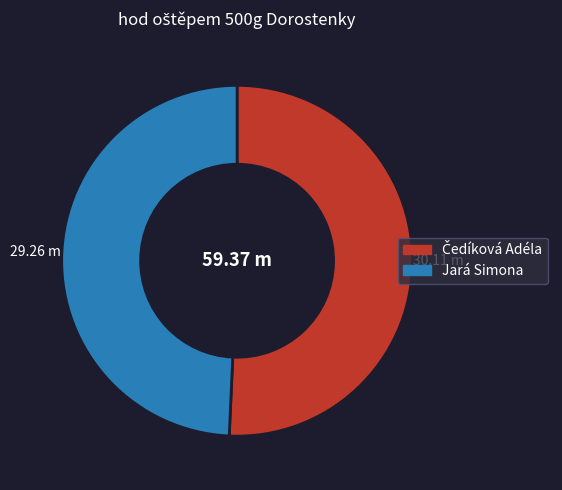

Which category has the smallest portion of the pie?

Jará Simona